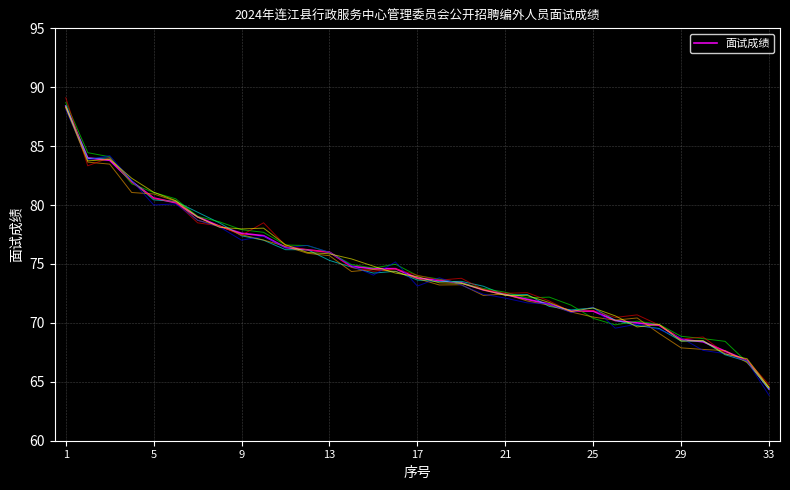

At which label is the value closest to 76?

12